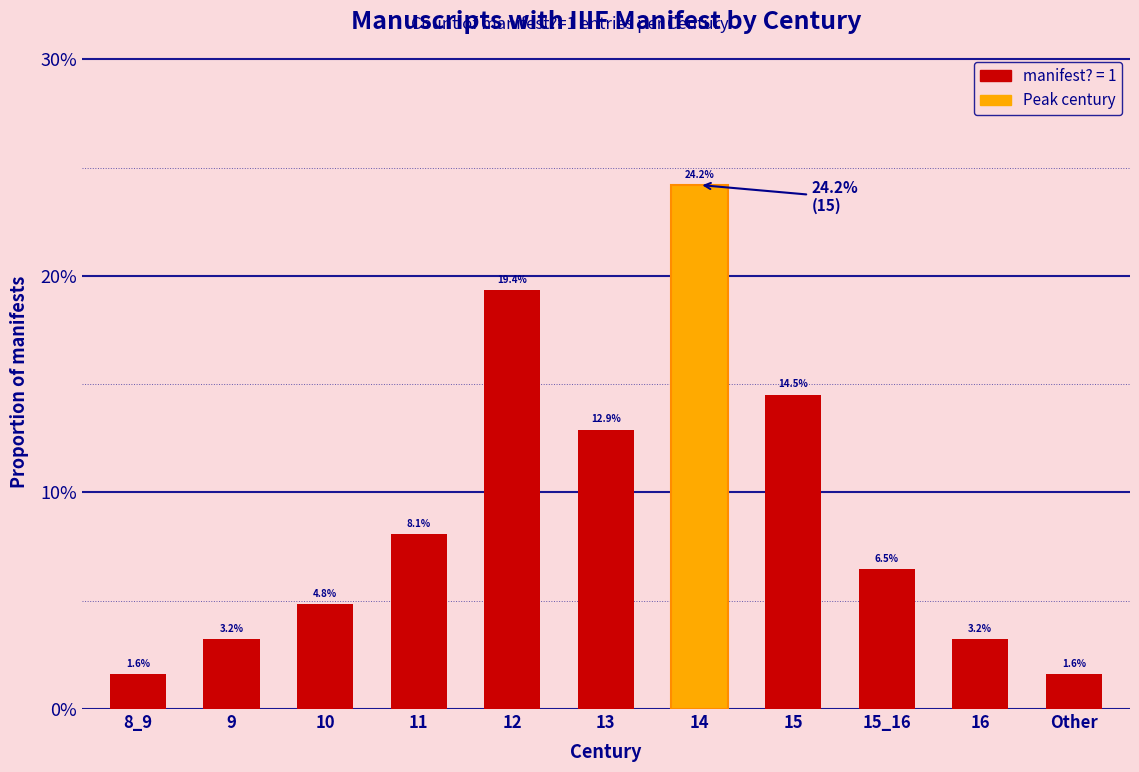

Does the chart contain any negative values?

No